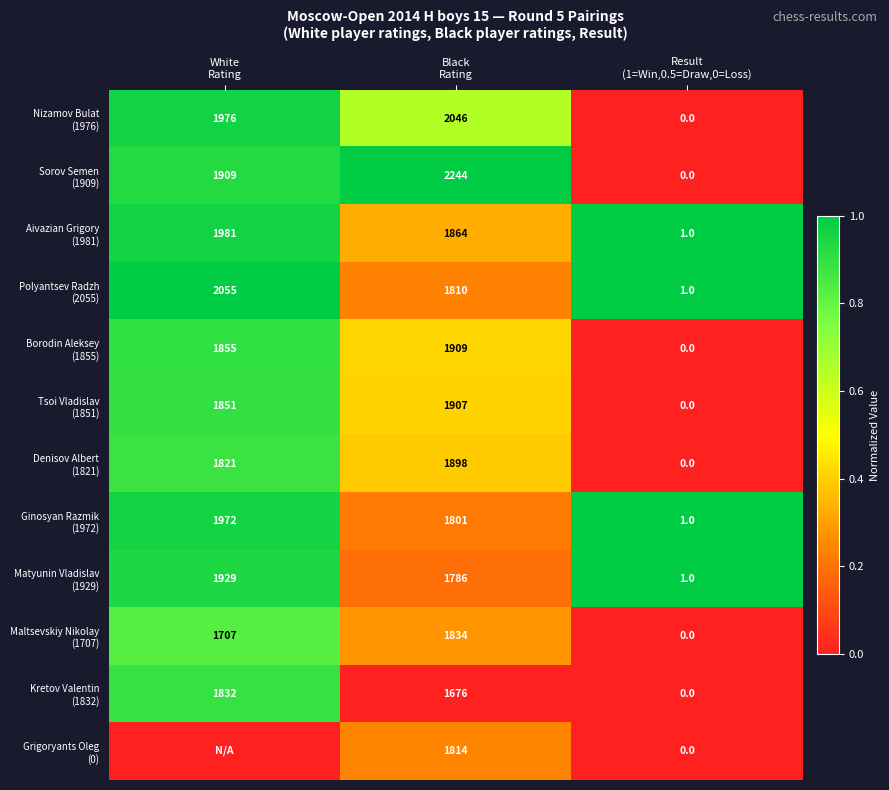

Between Result
(1=Win,0.5=Draw,0=Loss) and White
Rating, which is larger?

White
Rating